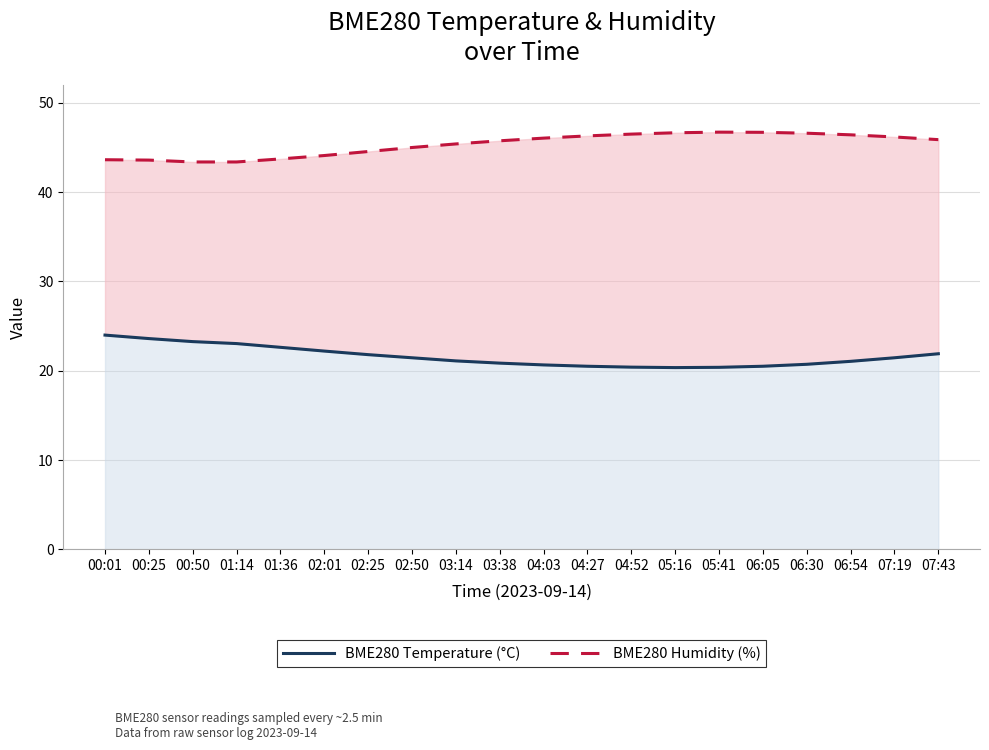

The value of BME280 Humidity (%) at 06:05 is 80.1. True or false?

False